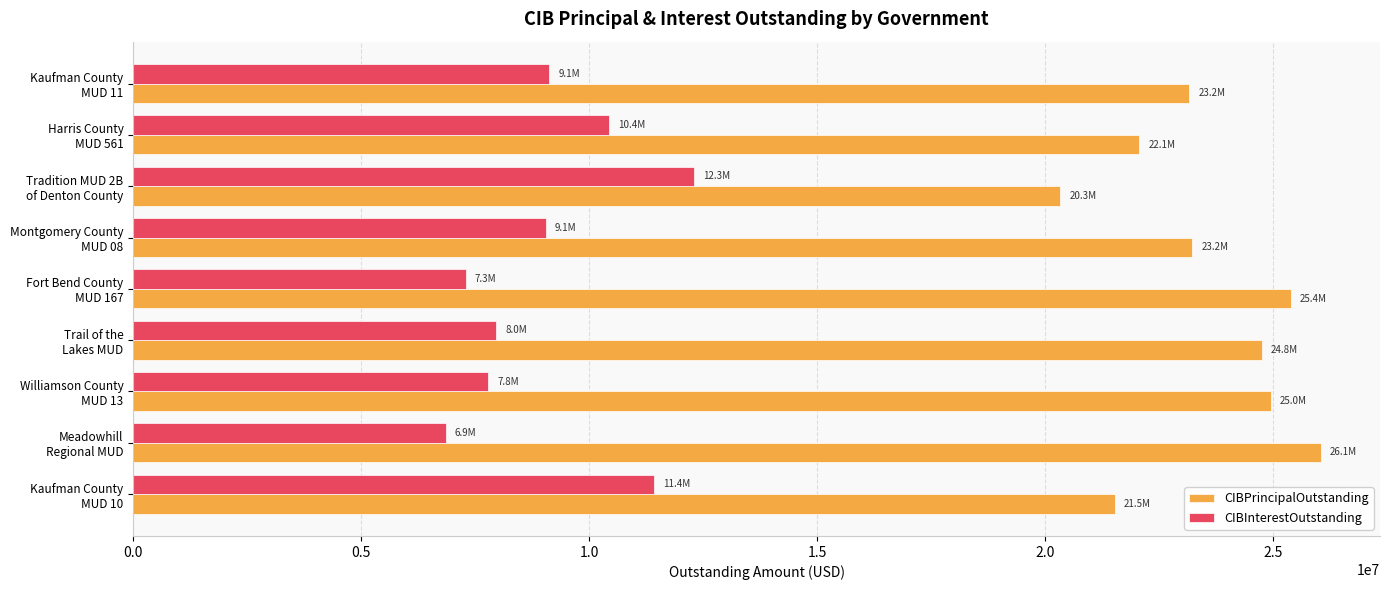

What is the maximum value shown in the chart?

26050000.0